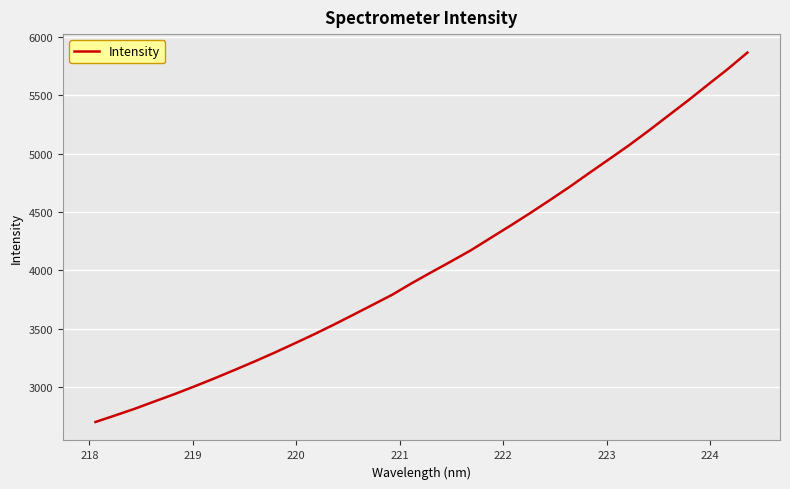

How many values exceed 3985?

17